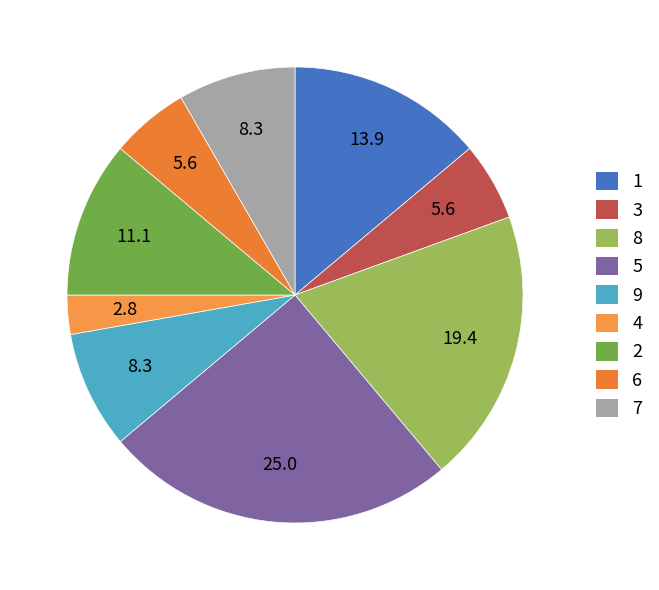

Which slice is the smallest?

4